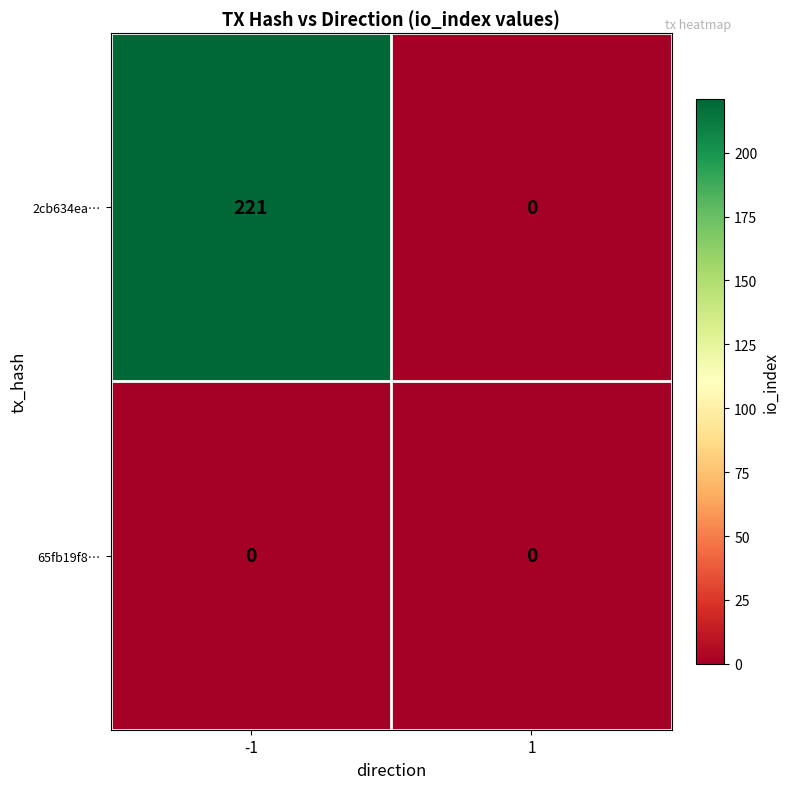

At which category is the sum across all series the highest?

-1